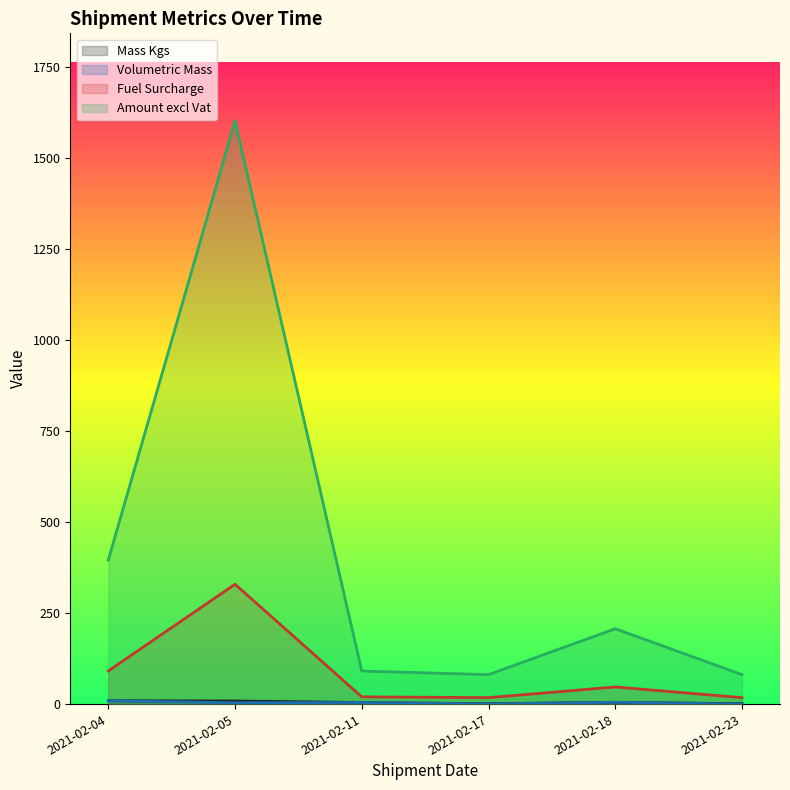

What is the difference between the maximum and minimum values in the Fuel Surcharge series?

311.6